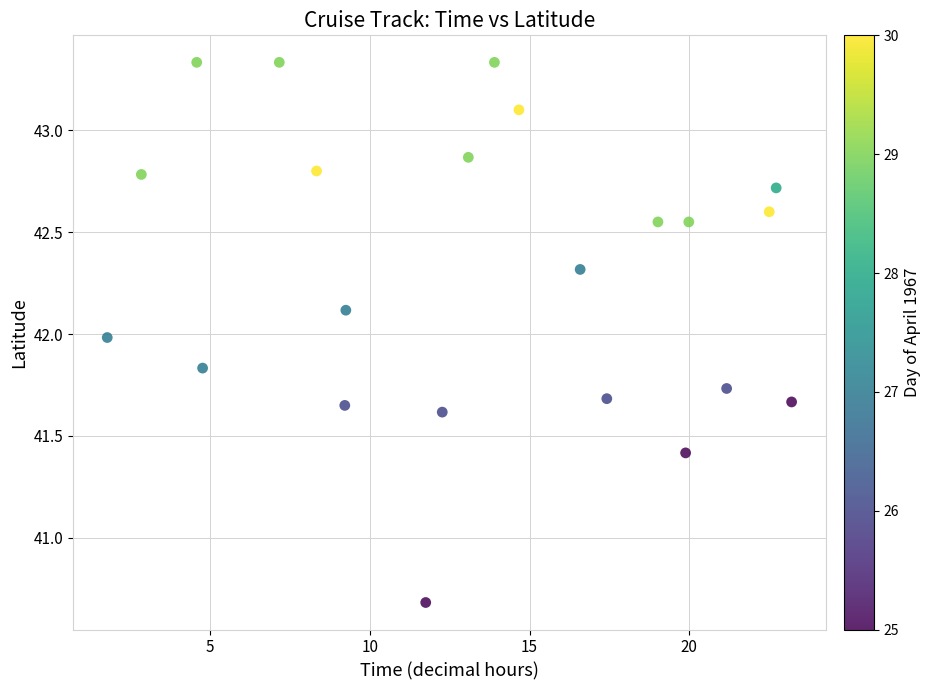

What is the range of X values (max minus min)?

21.4